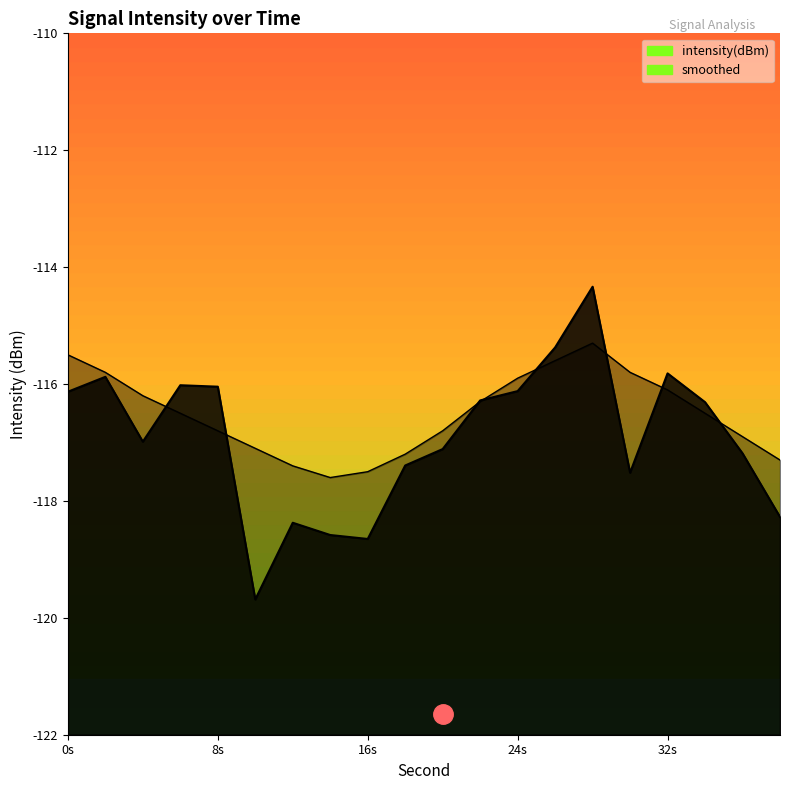

In intensity(dBm), how many points are higher than both neighbors (excluding endpoints)?

5